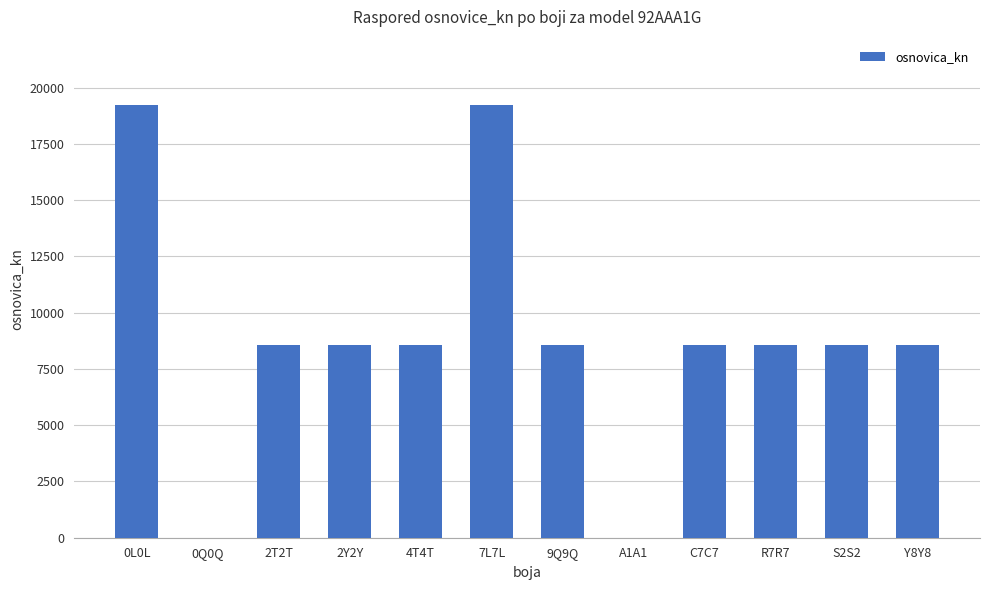

The chart shows a value of 8558.4 at 9Q9Q. True or false?

True